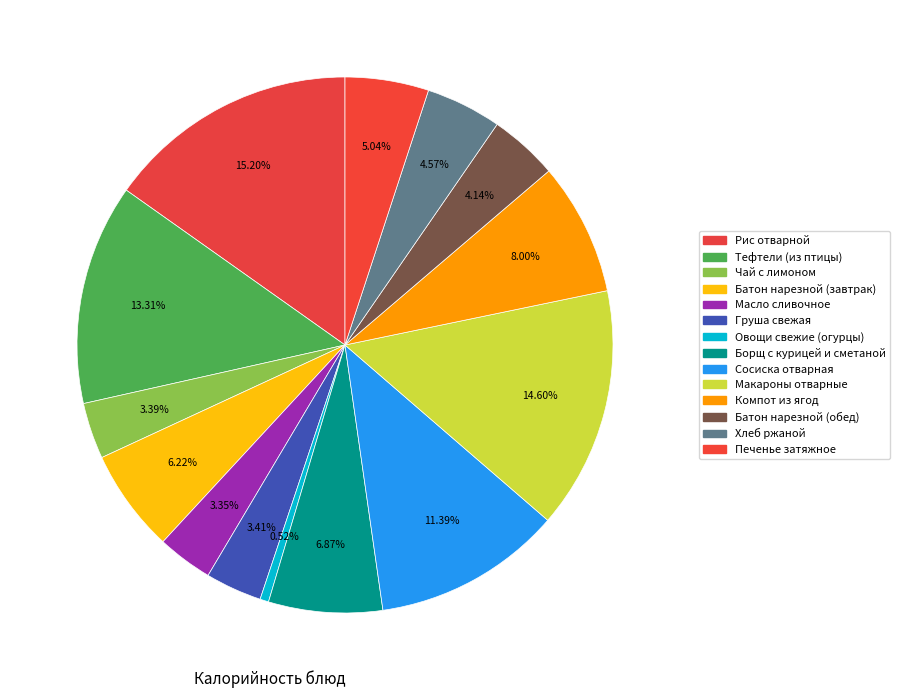

Combined, do Овощи свежие (огурцы) and Тефтели (из птицы) account for over 50%?

No